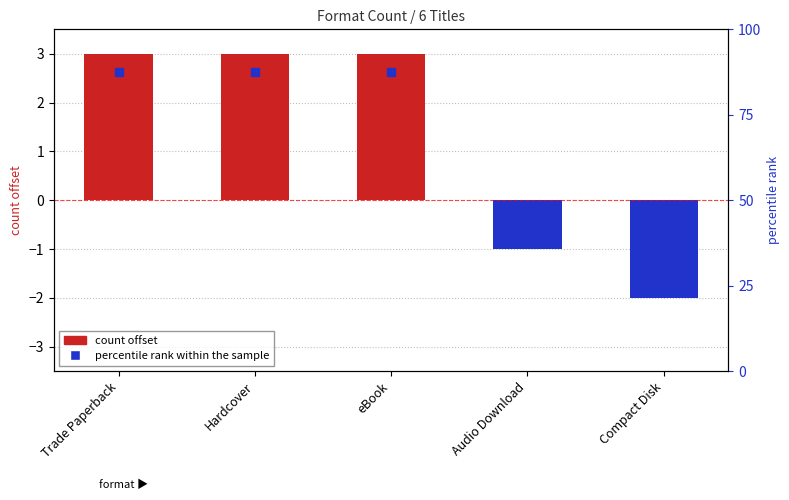

True or false: the data shows 5 at Trade Paperback.

False